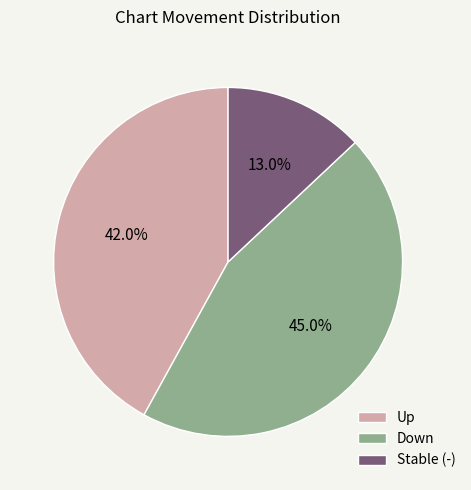

How many segments does this pie chart have?

3